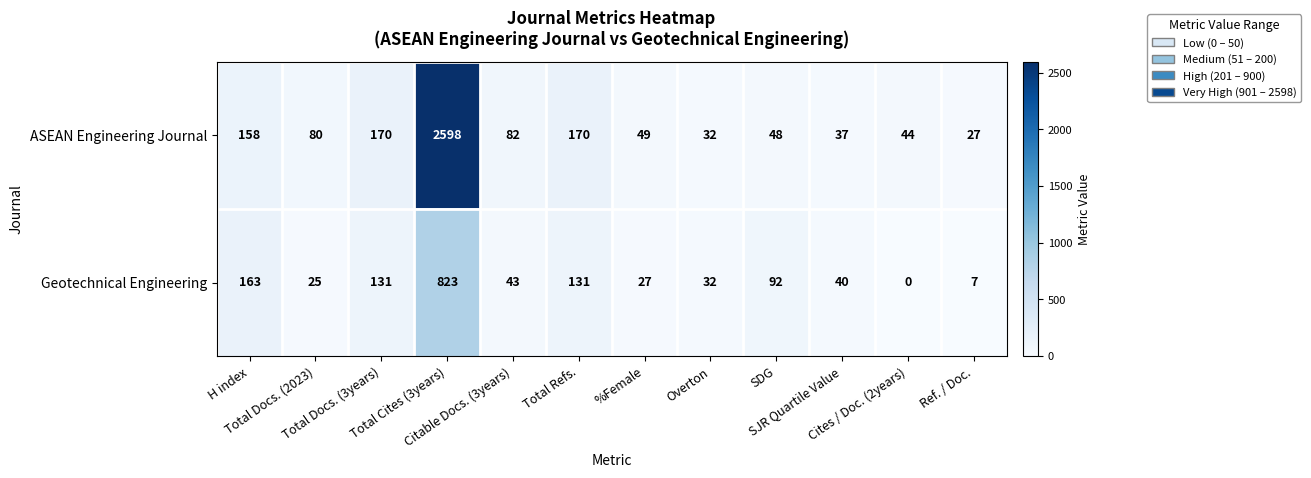

Rank the series by their average value, from highest to lowest.

ASEAN Engineering Journal, Geotechnical Engineering